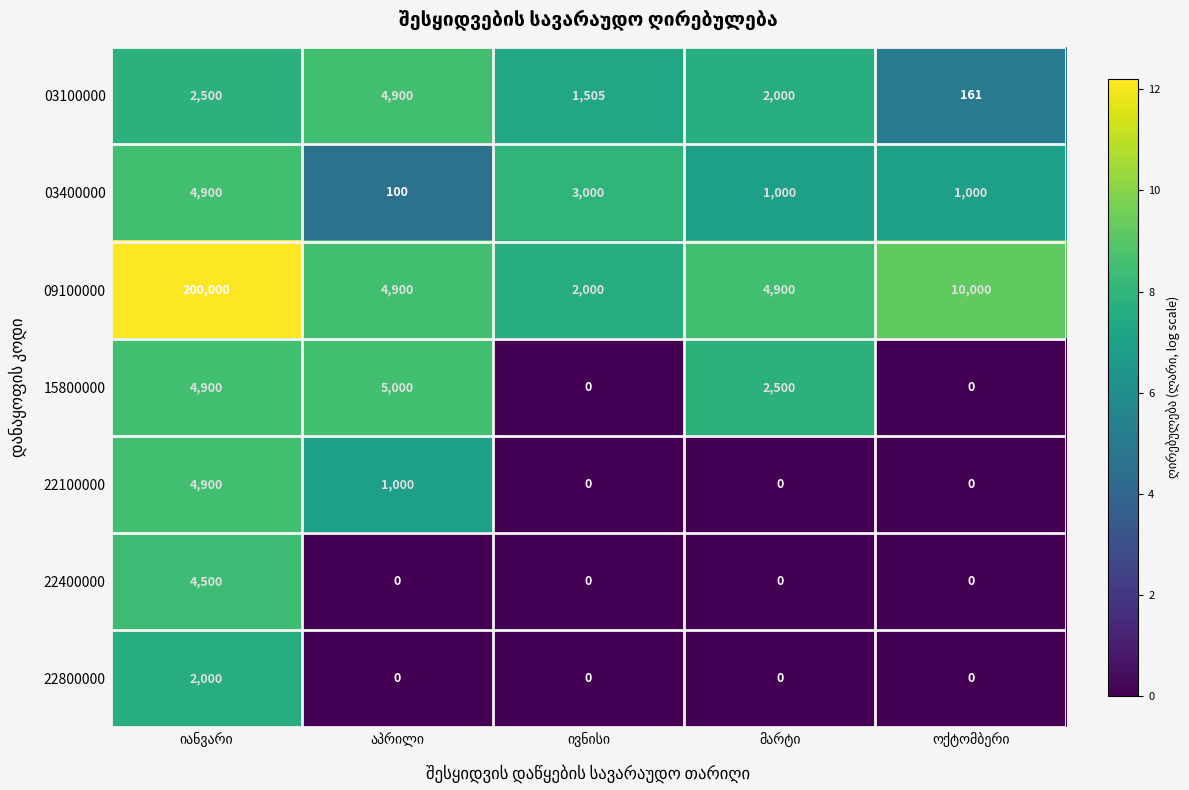

Count the 03100000 values in the range 1505 to 2500.

3